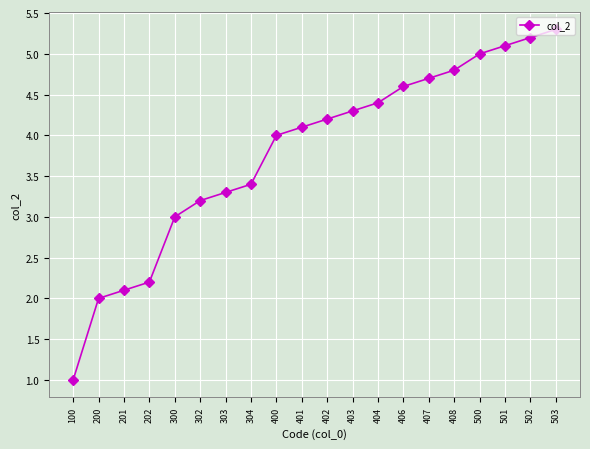

What value does the data have at 407?

4.7